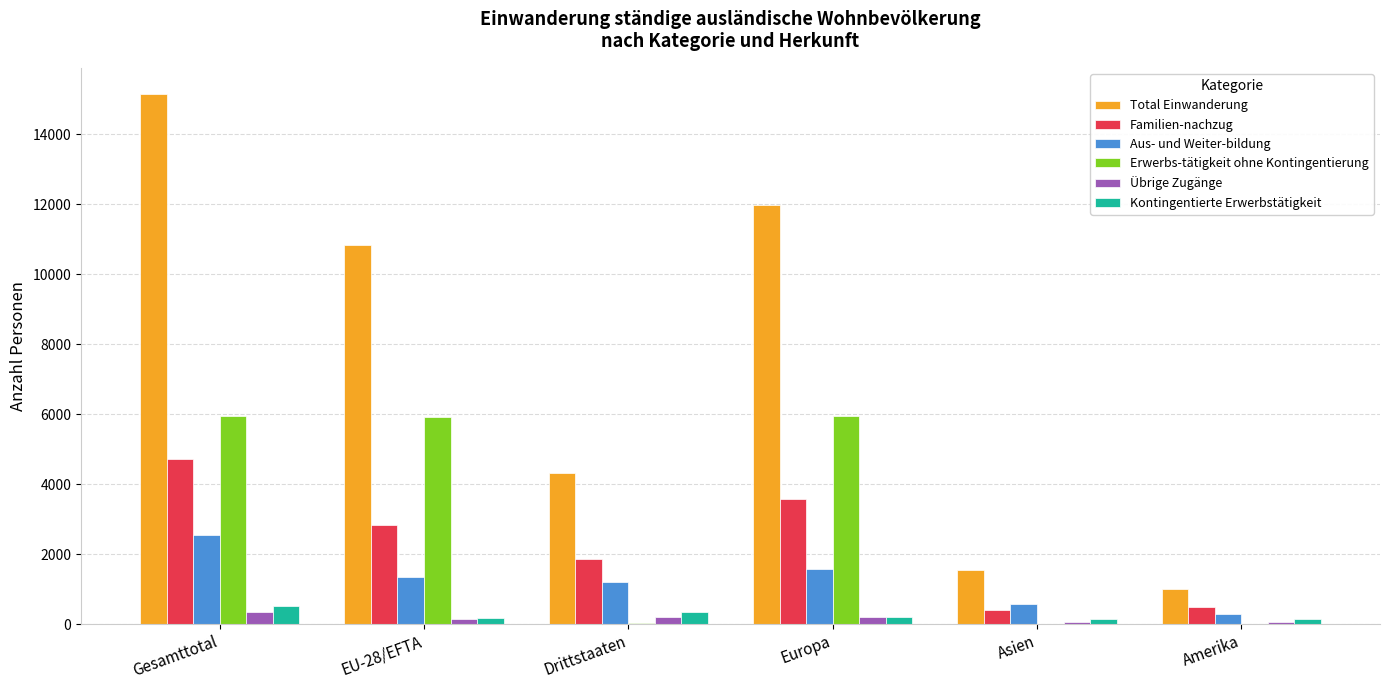

What is the greatest value displayed?

15134